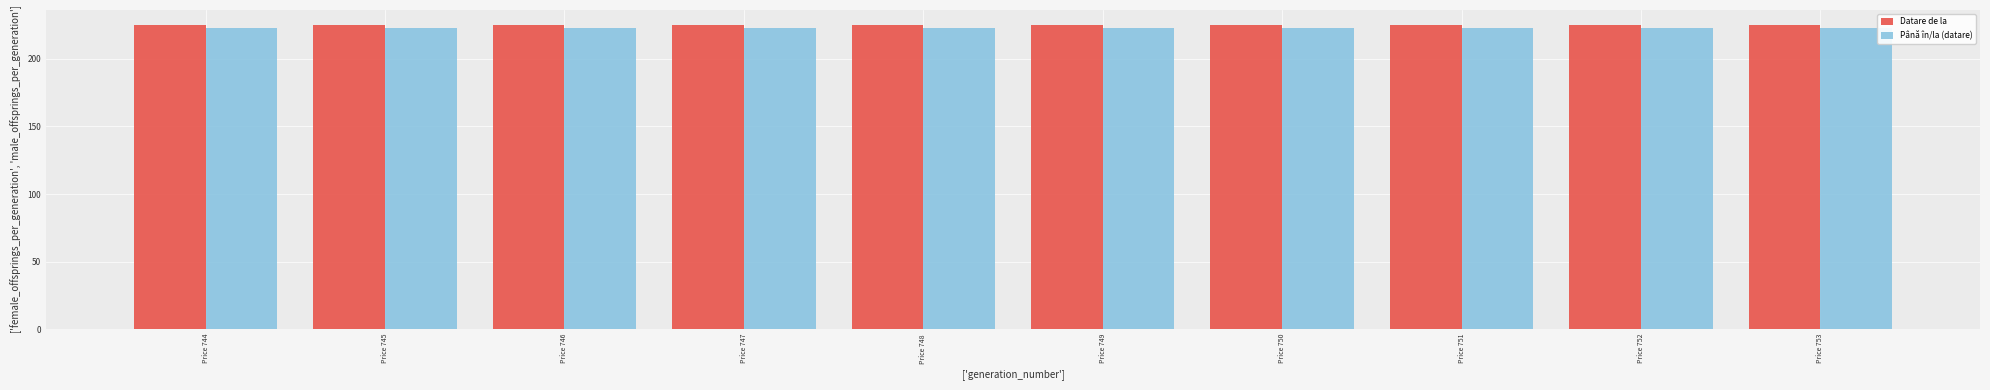

What is the sum of the Până în/la (datare) values at Price 748 and Price 749?

446